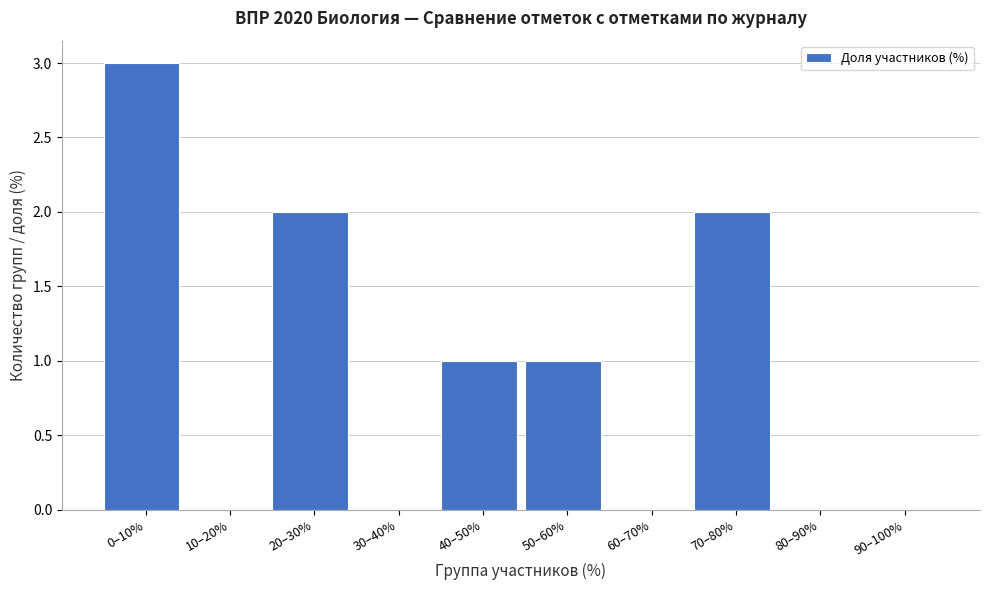

Reading left to right, list all the values displayed in this chart.

0–10%=3	10–20%=0	20–30%=2	30–40%=0	40–50%=1	50–60%=1	60–70%=0	70–80%=2	80–90%=0	90–100%=0